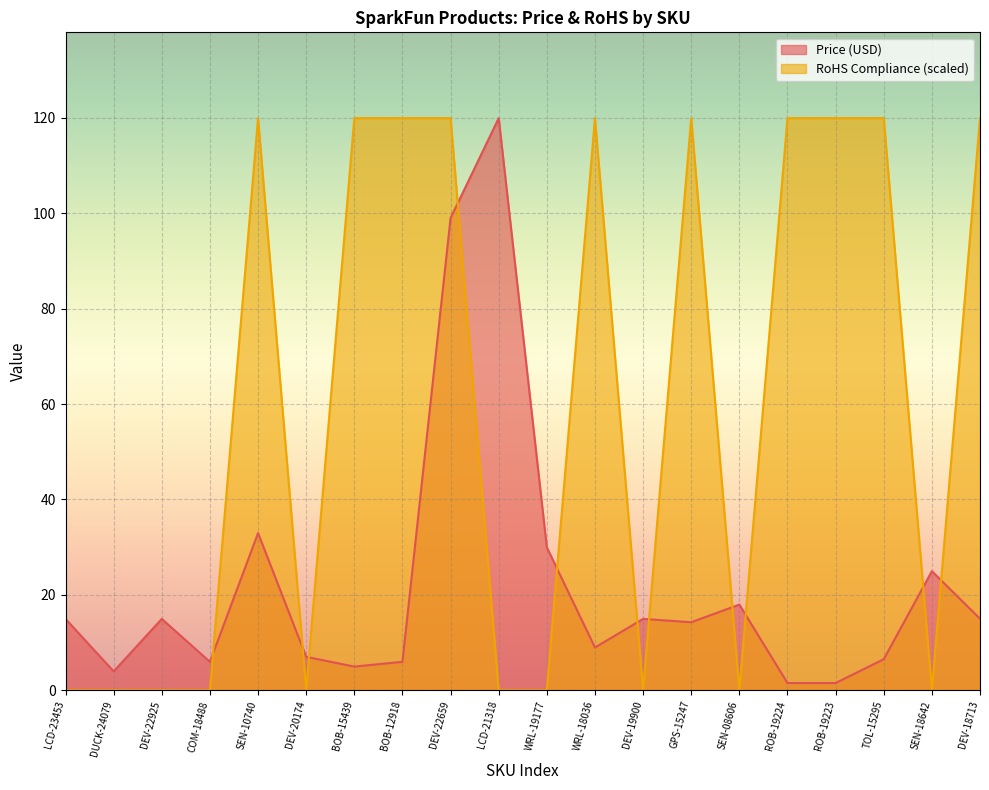

How many lines are shown in the chart?

2